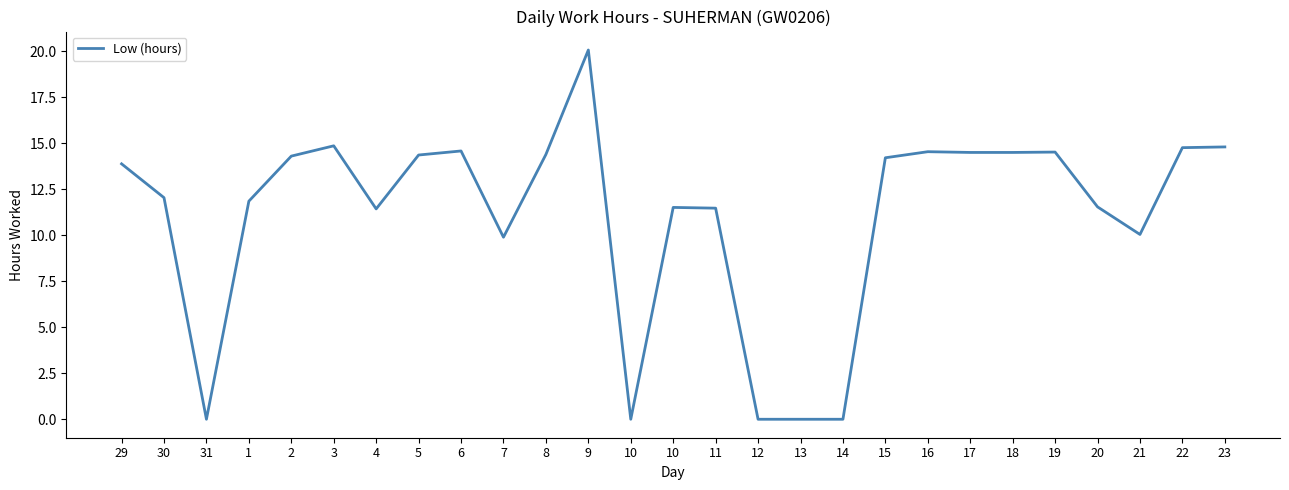

Is this an area chart (filled region under the line)?

No